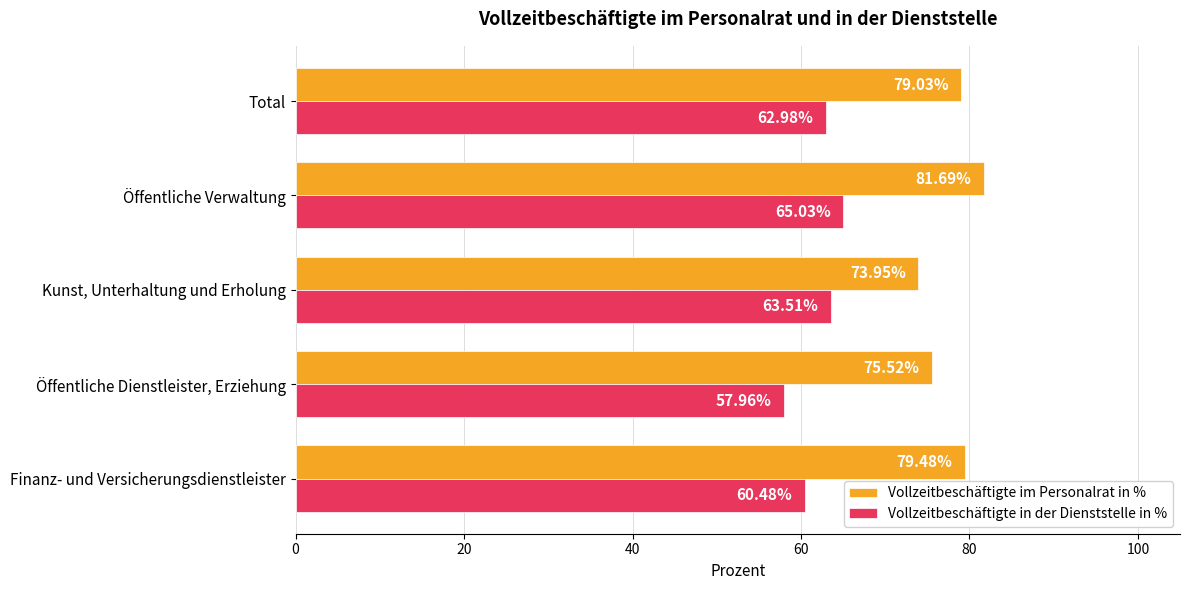

List the series in order of their peak value, lowest first.

Vollzeitbeschäftigte in der Dienststelle in %, Vollzeitbeschäftigte im Personalrat in %